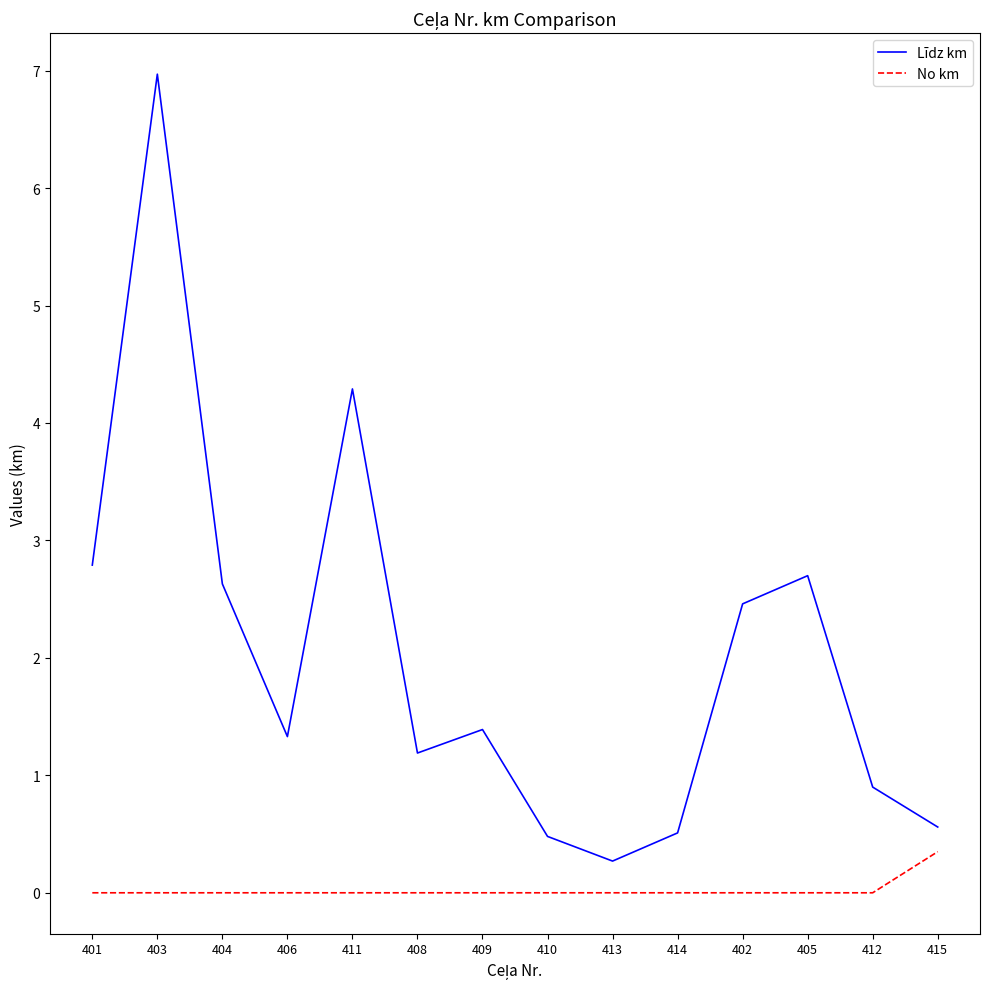

Is it true that Līdz km equals 0.5 at 414?

True